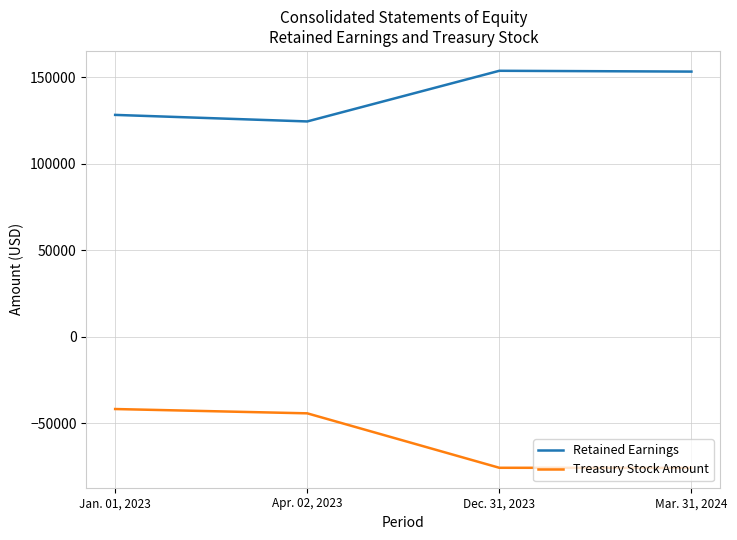

Is the value of Treasury Stock Amount at Apr. 02, 2023 greater than the value of Retained Earnings at Dec. 31, 2023?

No